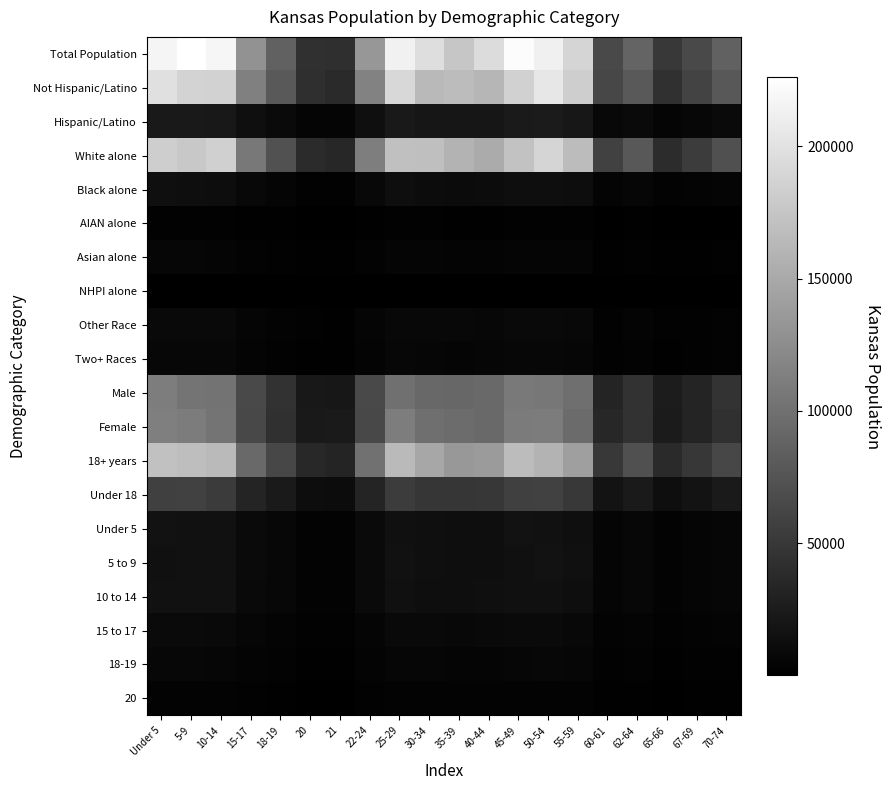

Which series has the largest total across all categories?

Total Population